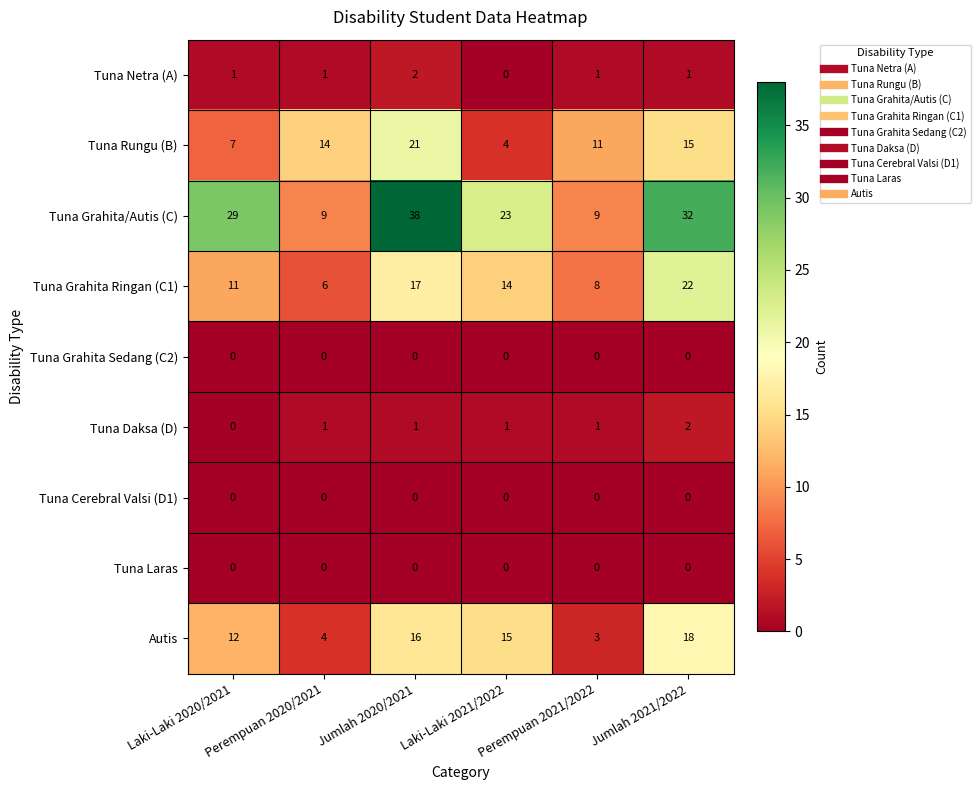

What is the greatest value displayed?

38